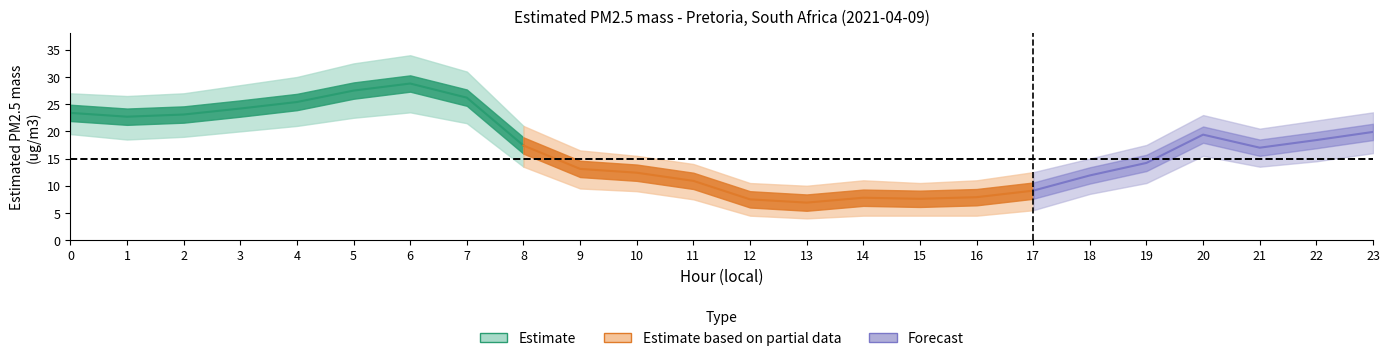

What is the lowest value of the Estimated PM2.5 mass series?

6.9